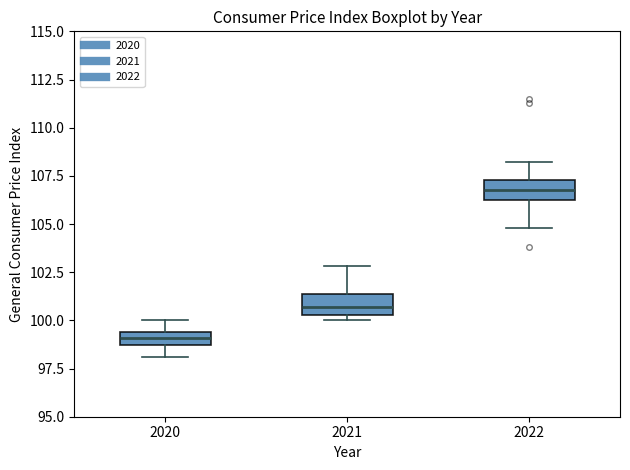

Which box's median line is the lowest?

2020